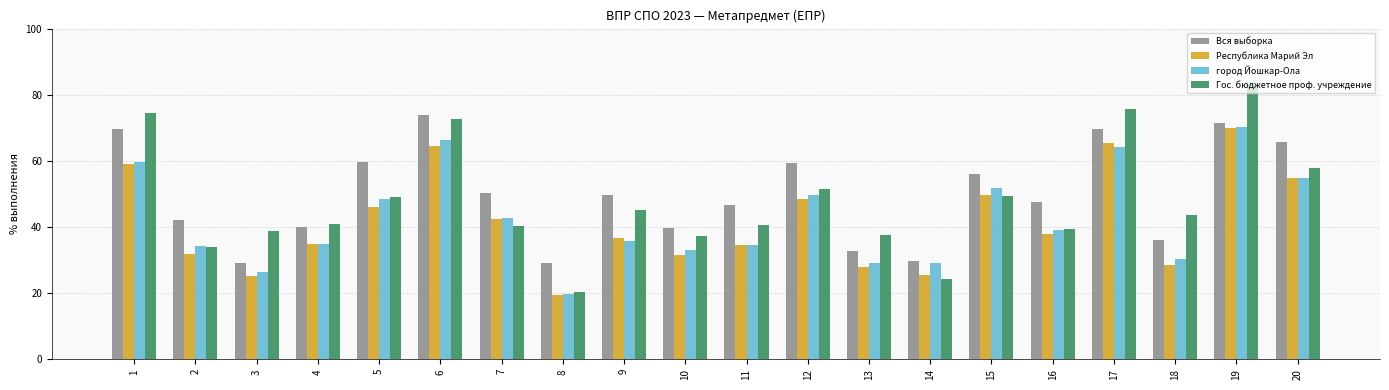

Which series changed the most between 7 and 20?

Гос. бюджетное проф. учреждение